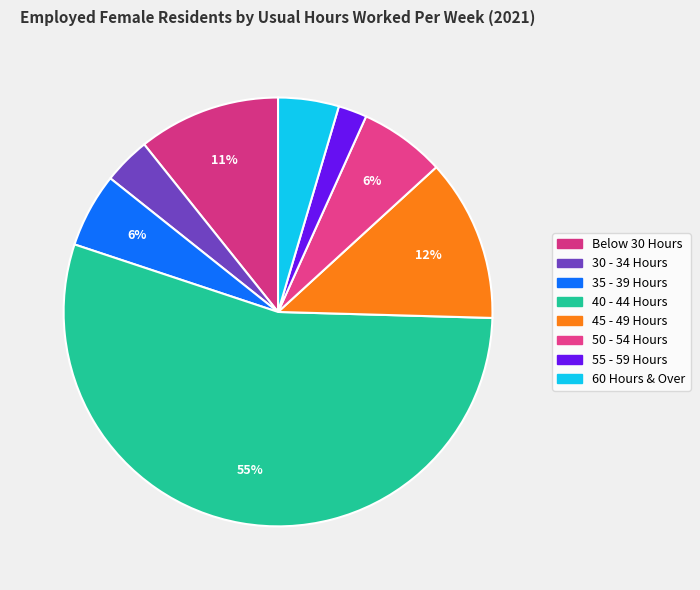

Count the number of slices in the pie.

8